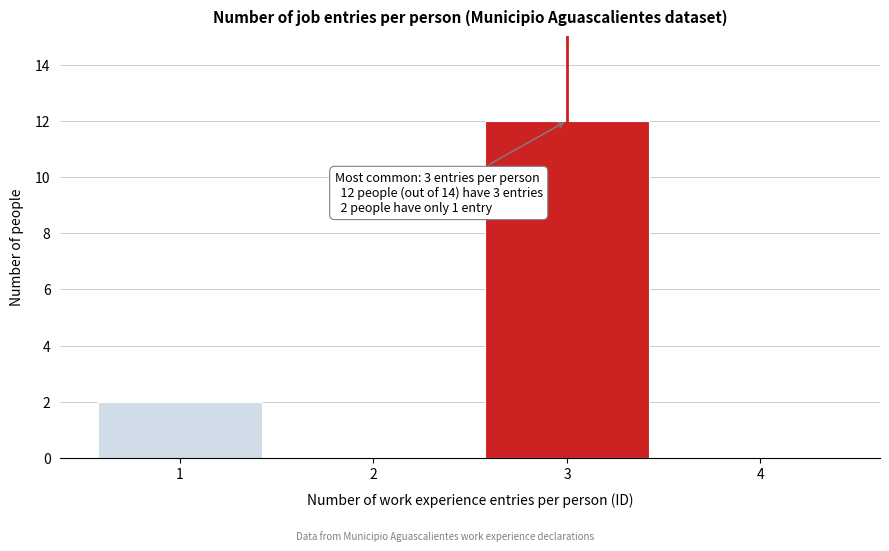

Which range on the x-axis has the tallest bar?

2.5 to 3.5